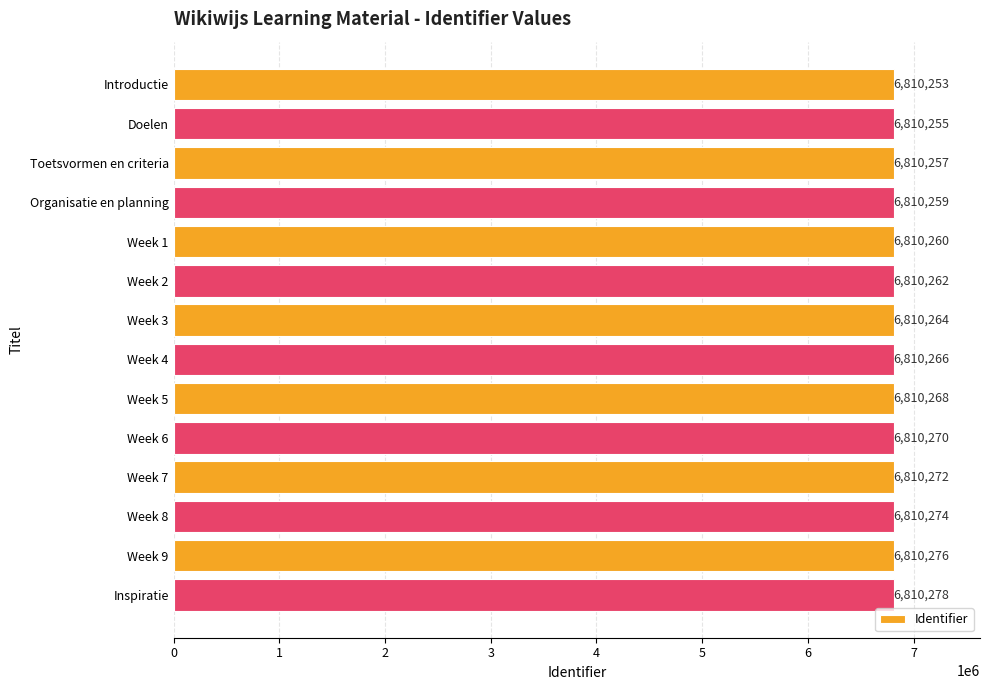

What is the difference between the maximum and second lowest values?

23